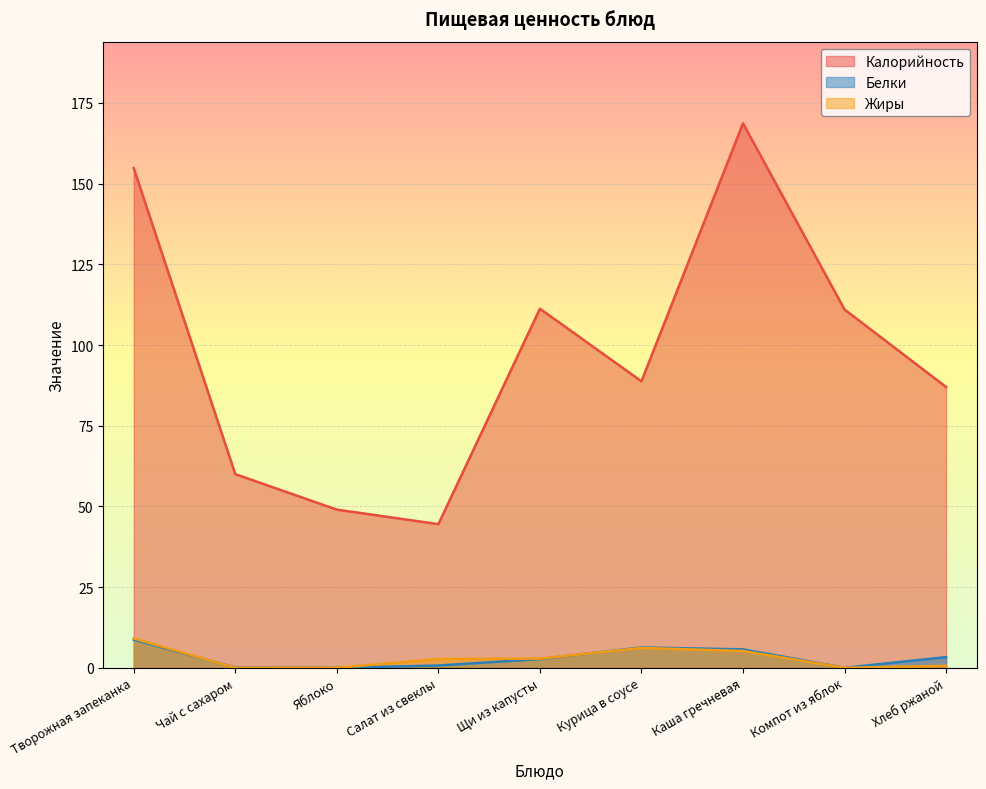

Which category has the highest value across all series?

Каша гречневая